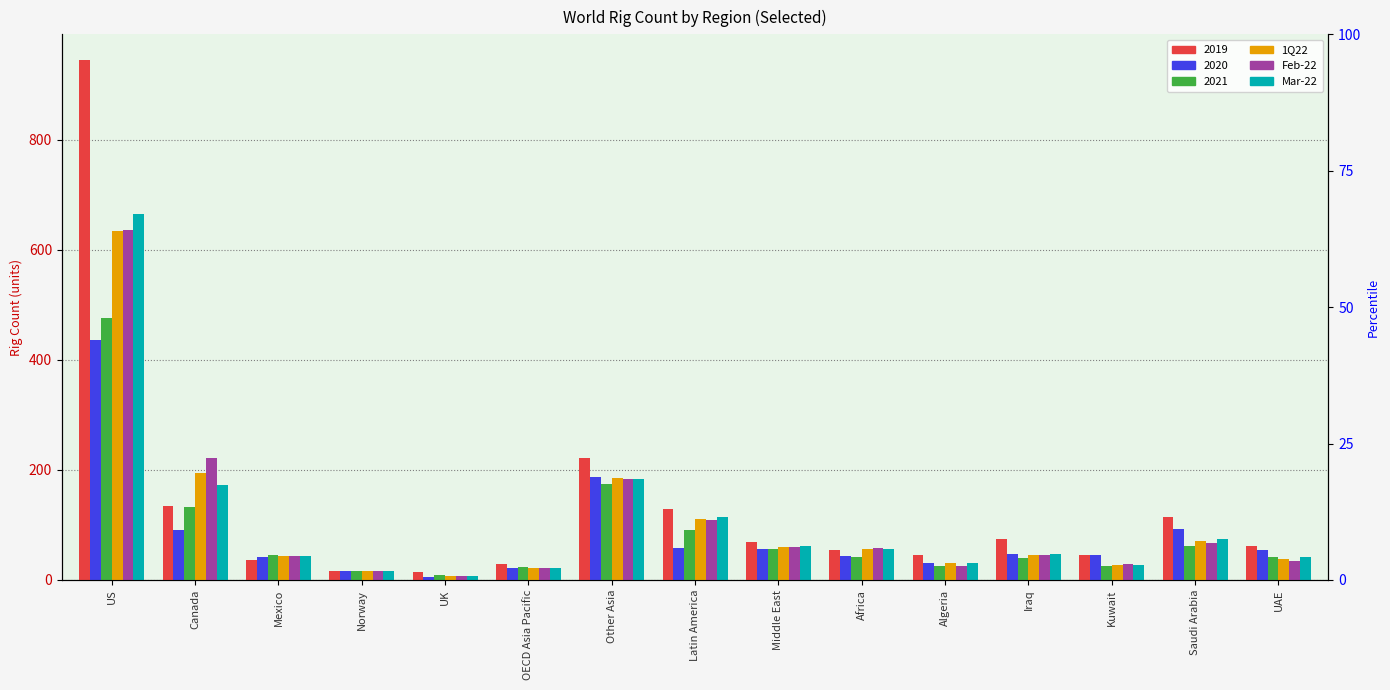

What value does the Mar-22 series have at UK?

7